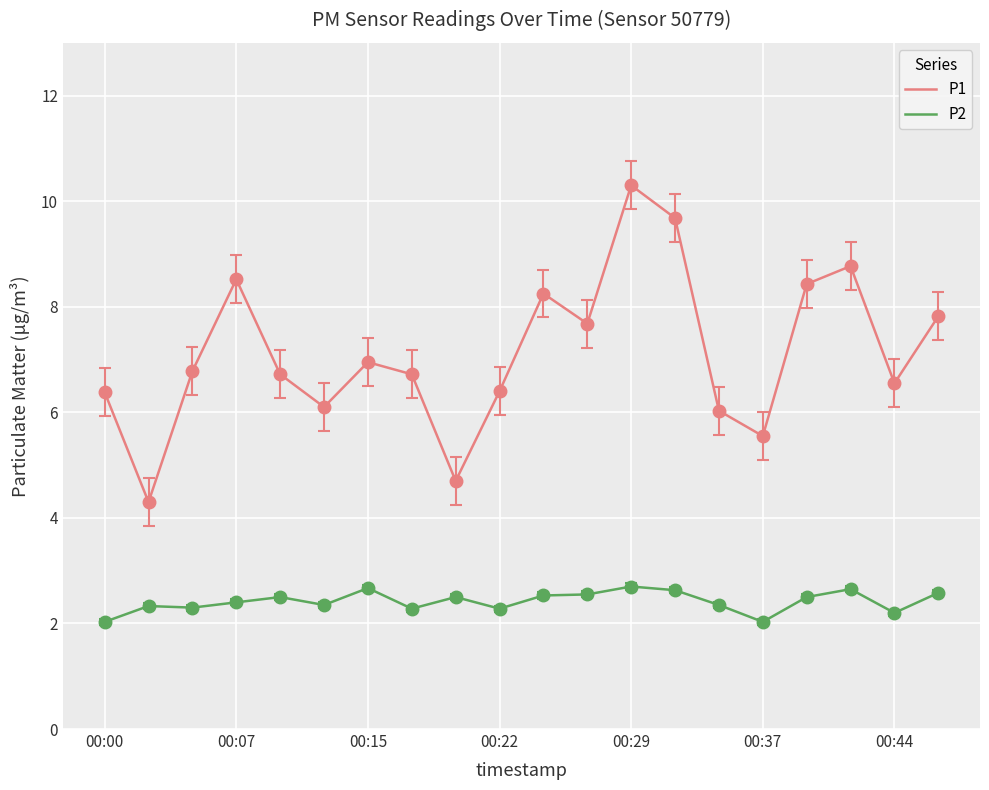

Rank the series by their maximum value, from lowest to highest.

P2, P1